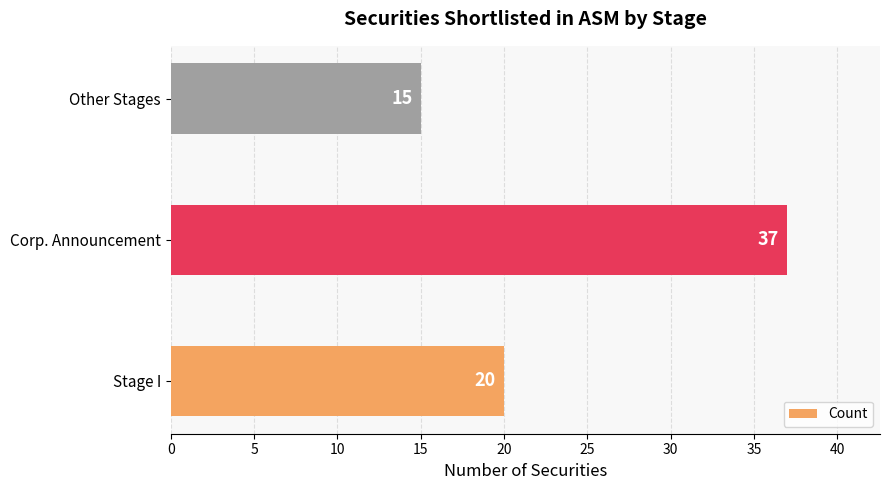

What is the change in value from Corp. Announcement to Other Stages?

-22